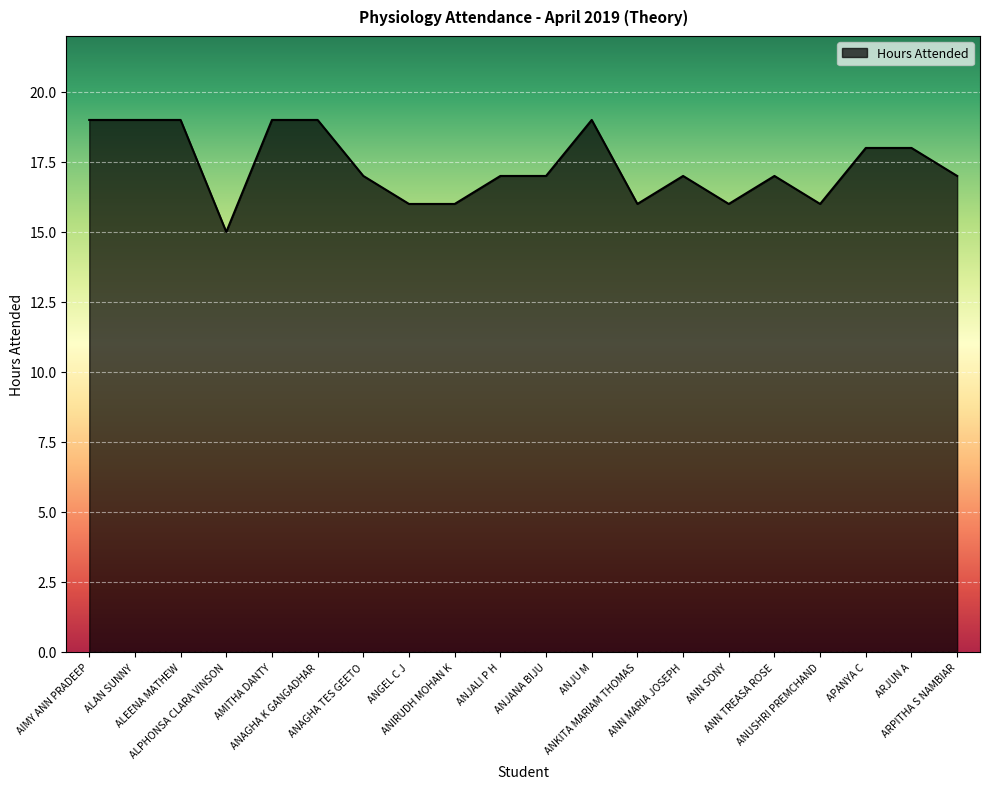

What is the maximum value shown in the chart?

19